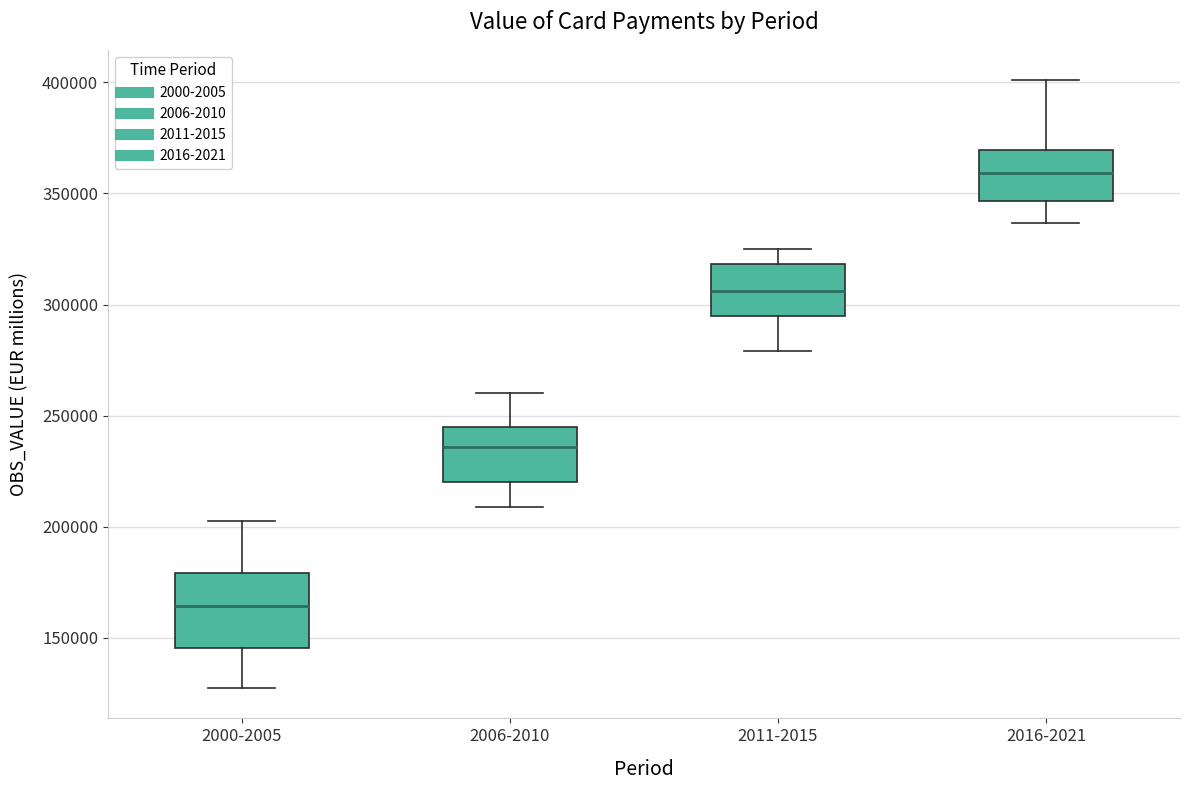

Which box's median line is the lowest?

2000-2005